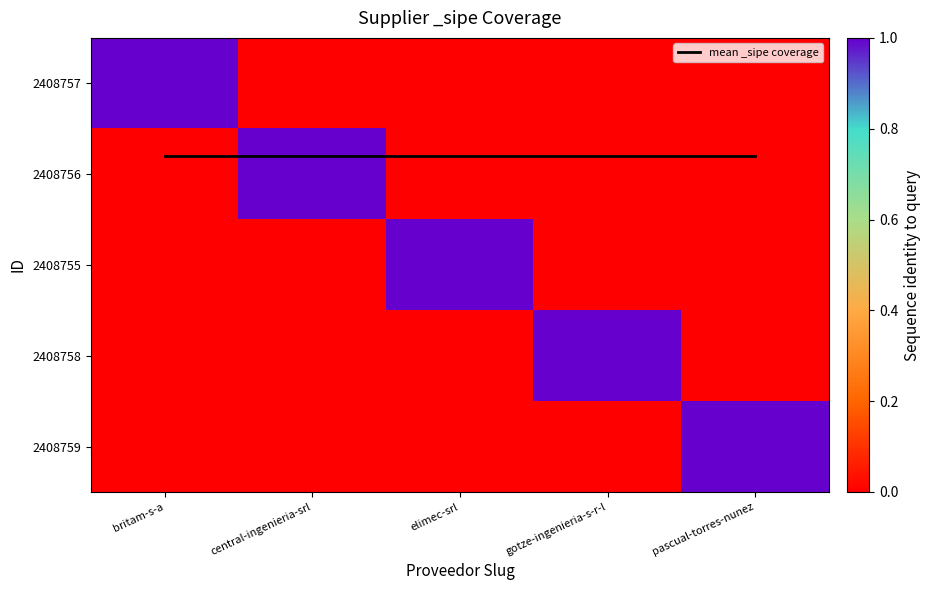

Rank the categories by 2408755 value from highest to lowest.

elimec-srl, britam-s-a, central-ingenieria-srl, gotze-ingenieria-s-r-l, pascual-torres-nunez